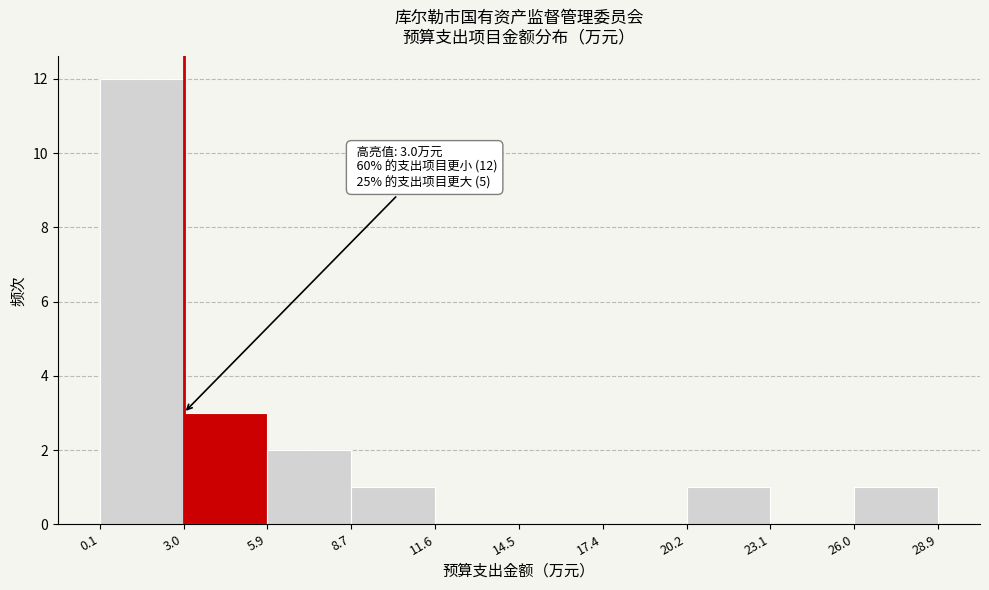

Which range on the x-axis has the tallest bar?

0.1 to 3.0